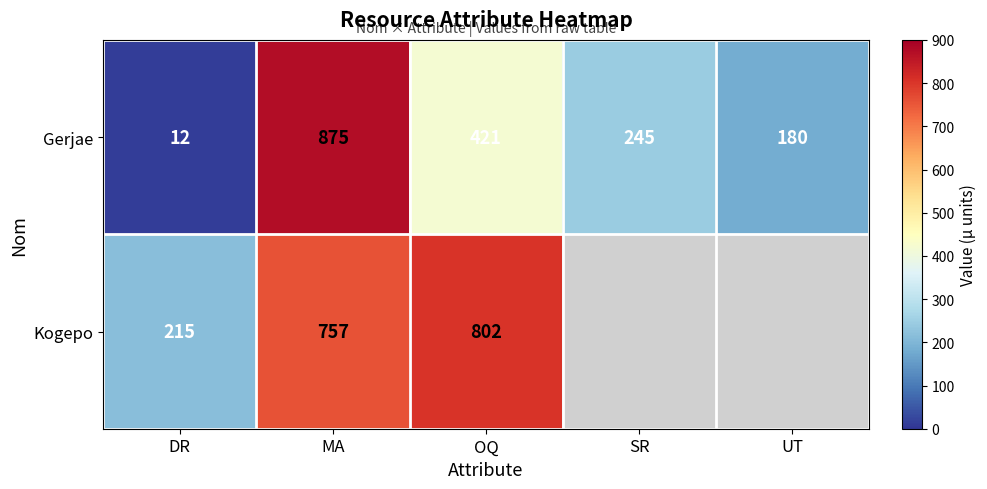

At which label does Gerjae reach its peak?

MA